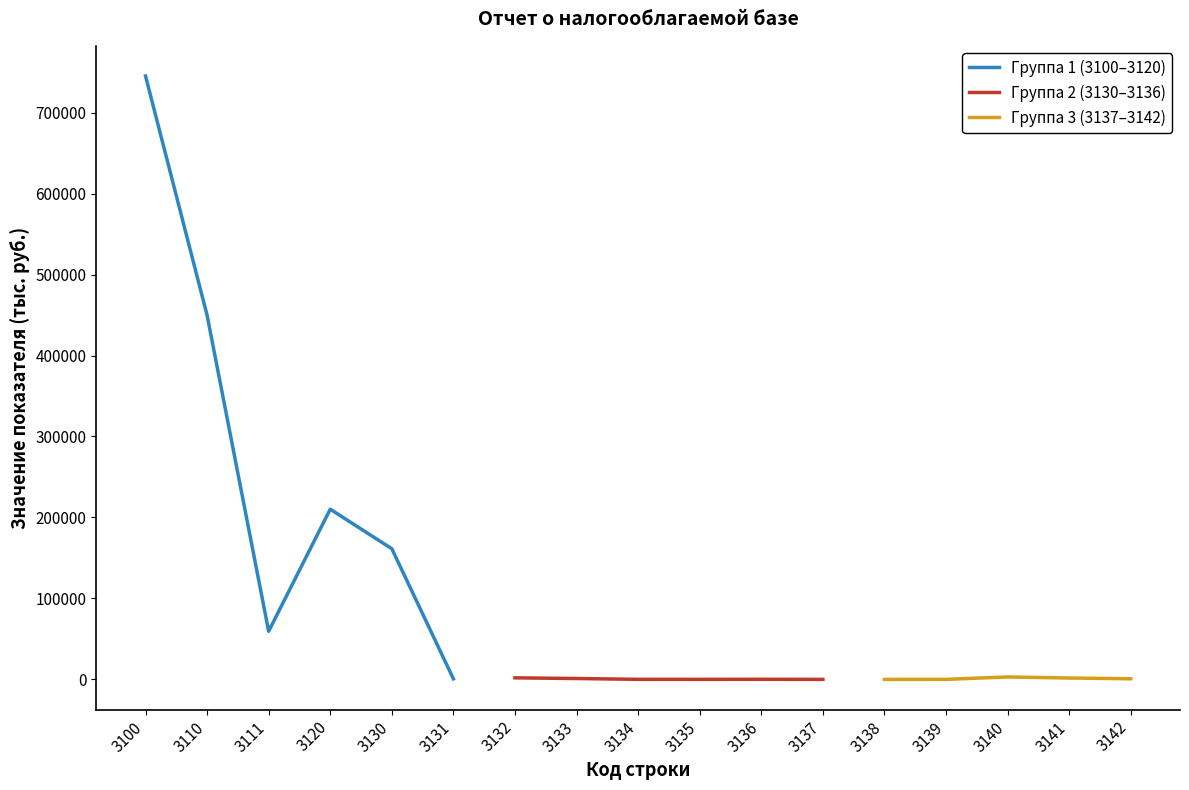

How many interior local valleys (lower than both neighbors) does the data have?

4